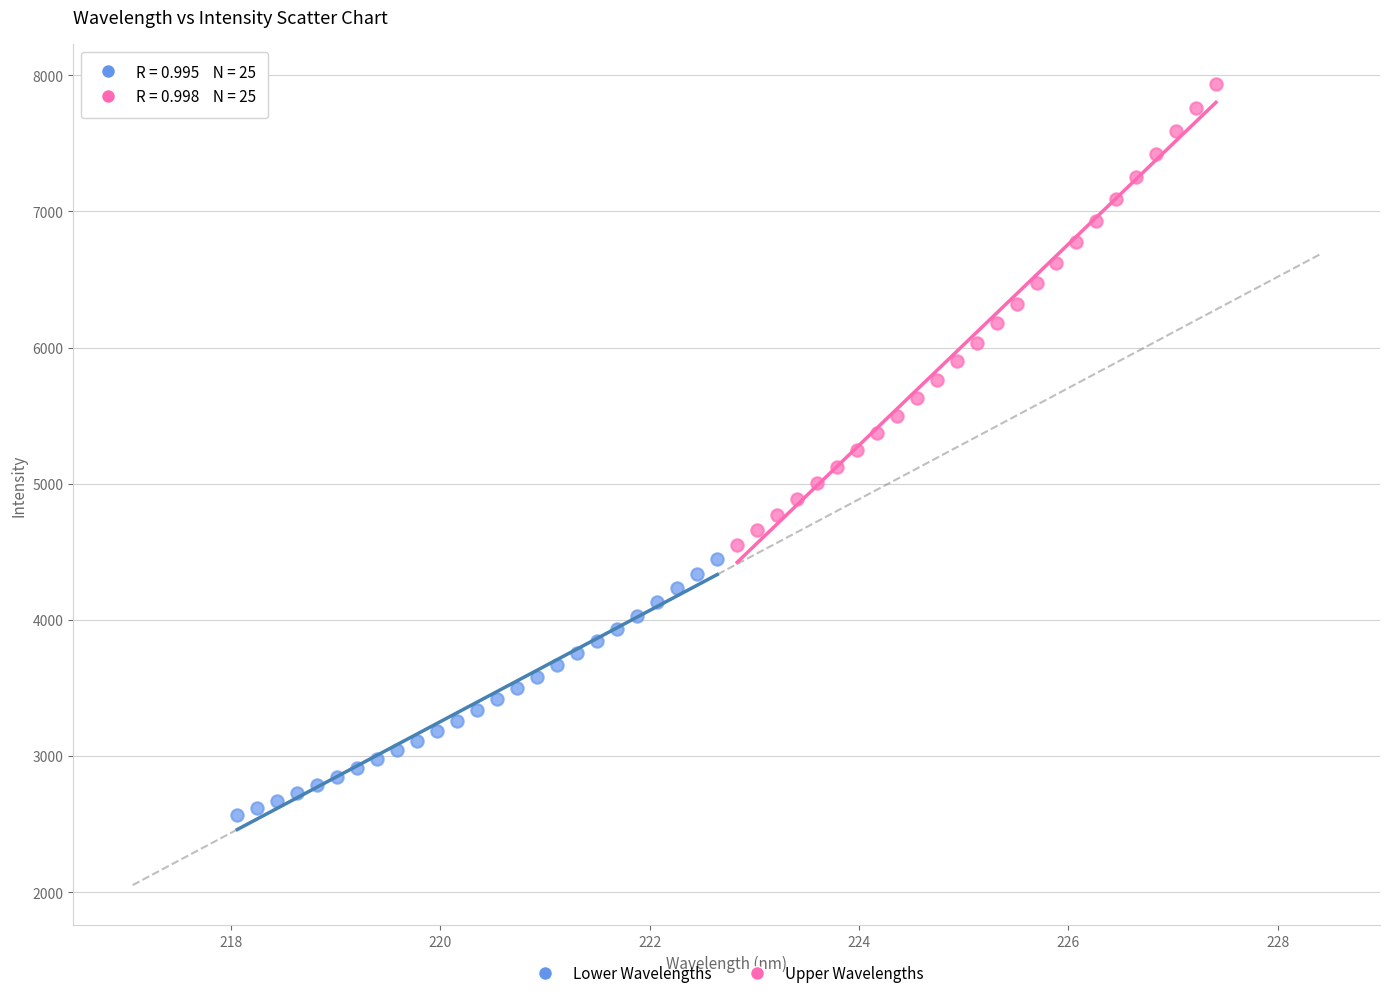

Which series contains the lowest Y value?

Lower Wavelengths